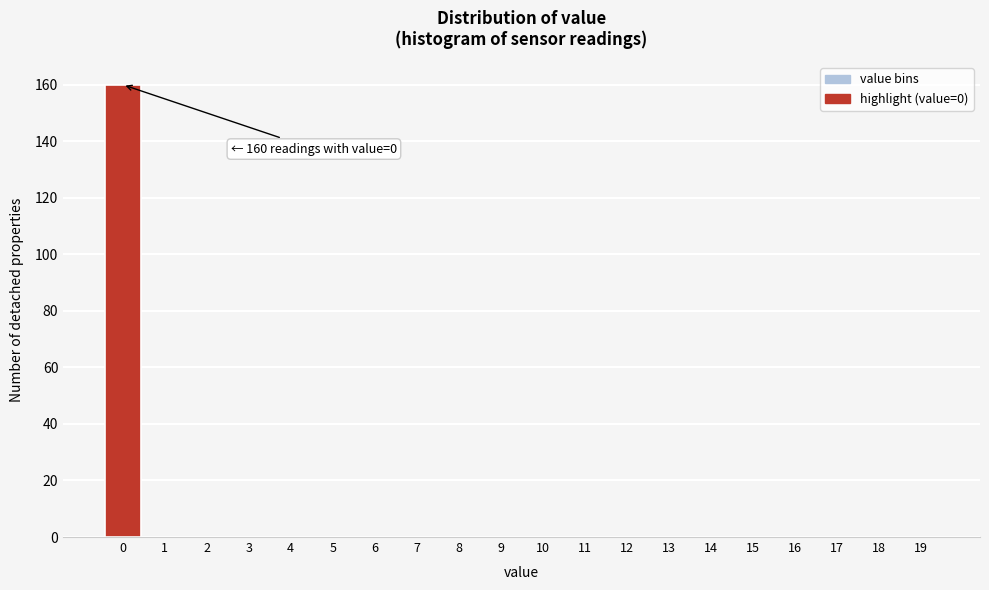

Reading left to right, what are all the values shown in this chart?

0=160	1=0	2=0	3=0	4=0	5=0	6=0	7=0	8=0	9=0	10=0	11=0	12=0	13=0	14=0	15=0	16=0	17=0	18=0	19=0